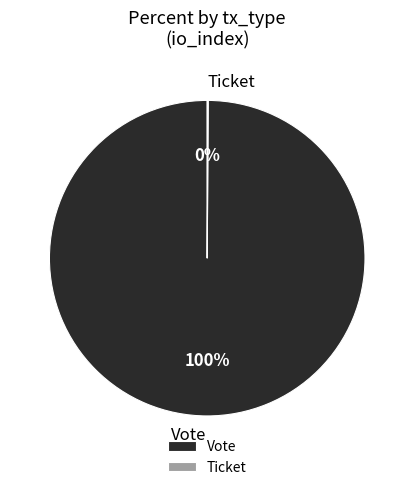

Which slice represents more than half of the pie?

Vote